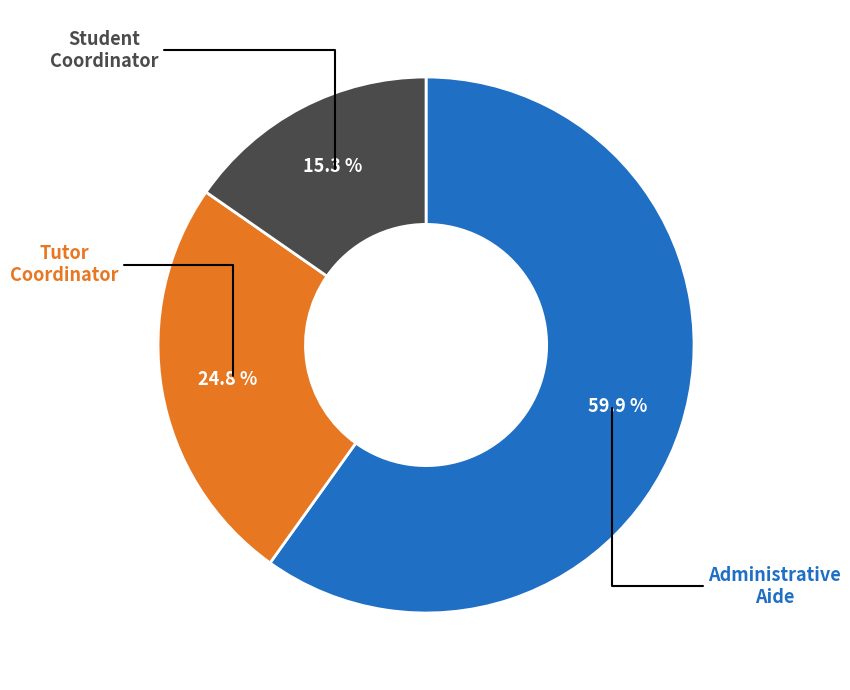

Does any single category account for the majority?

Yes